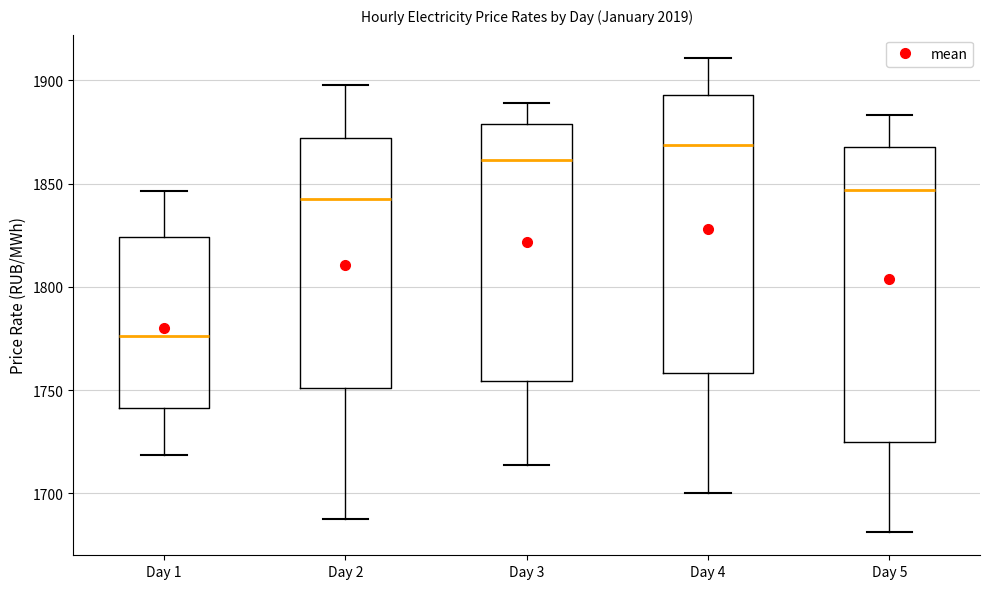

Comparing the boxes themselves (not the whiskers), which one is the tallest?

Day 5